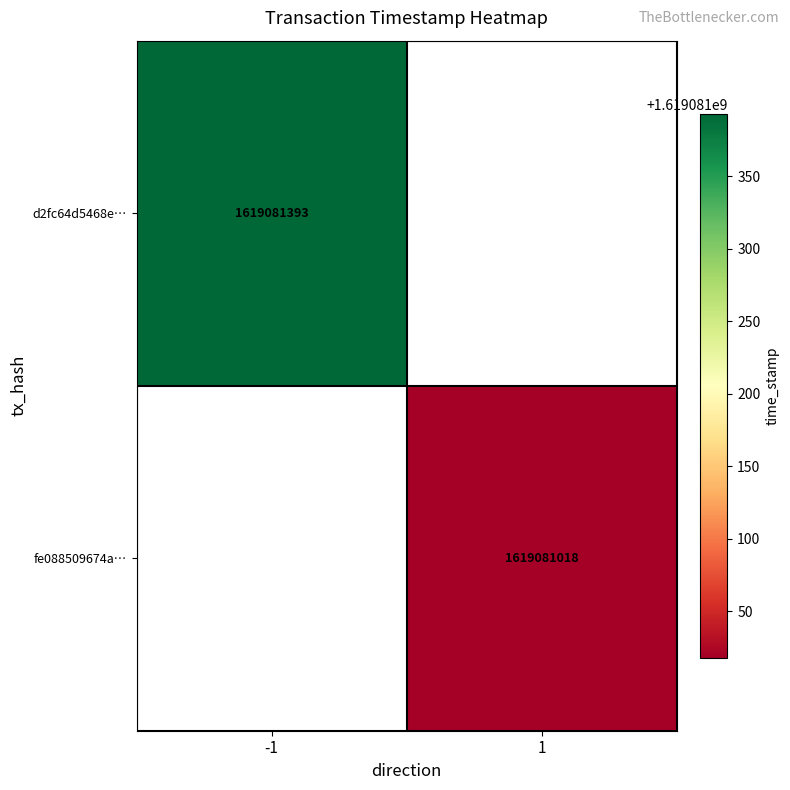

What is the maximum value shown in the chart?

1619081393